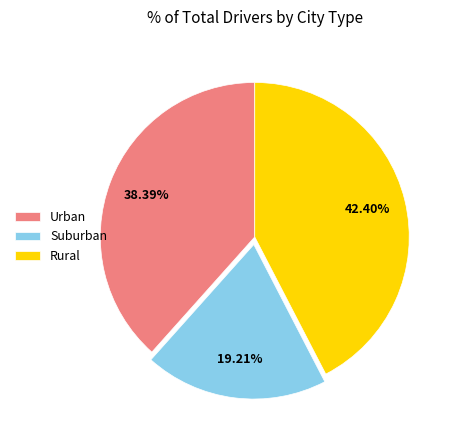

Approximately how many times larger is the value at Suburban compared to Urban?

0.5